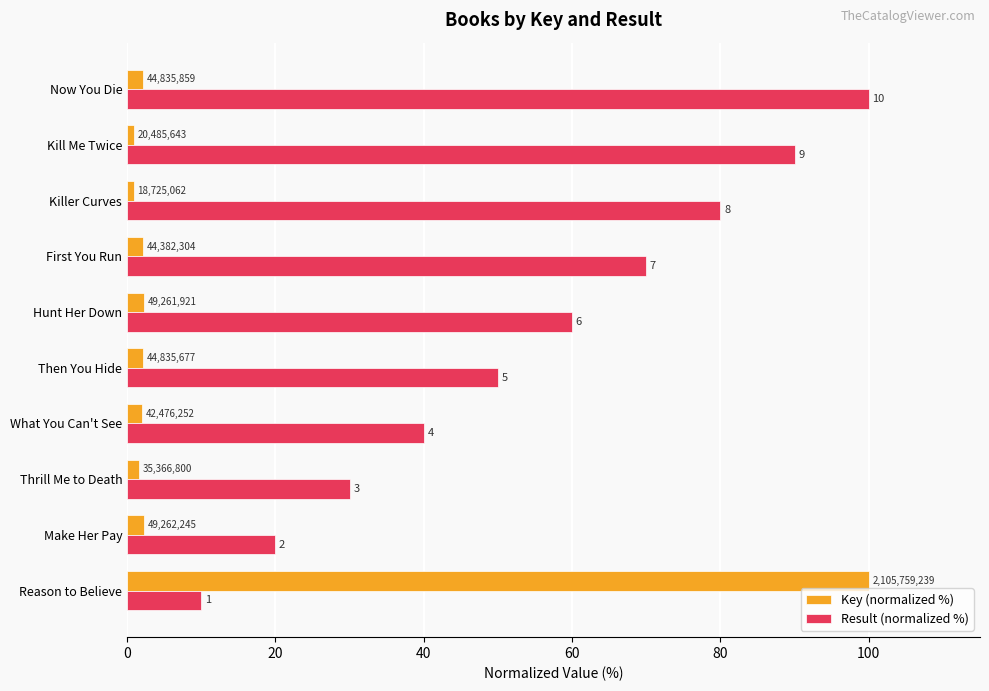

List the series in order of their overall mean, highest first.

Result (normalized %), Key (normalized %)